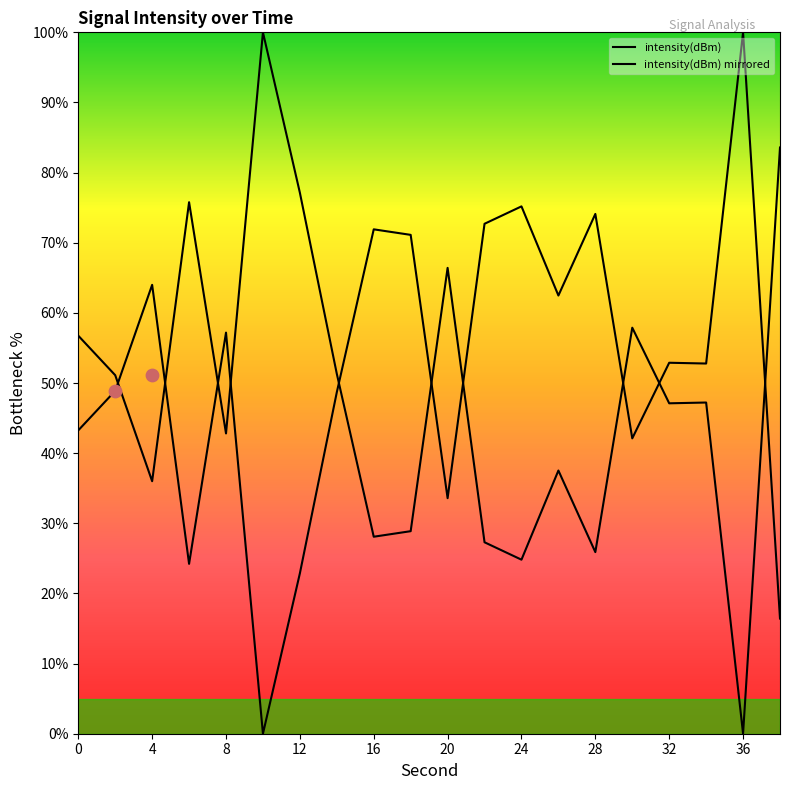

Which has a higher value, 30 or 32?

32